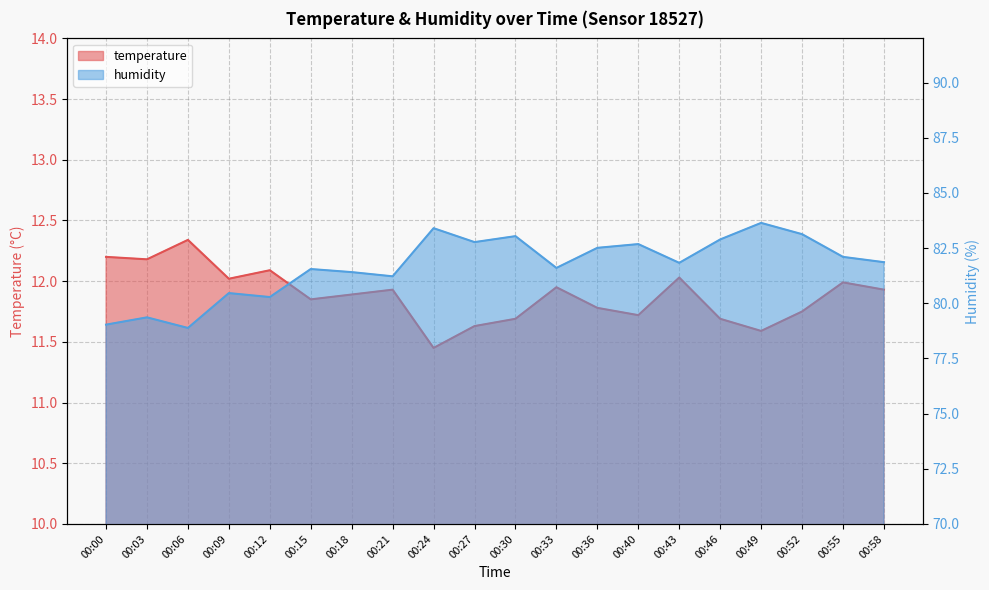

Is it true that humidity equals 107.5 at 00:00?

False